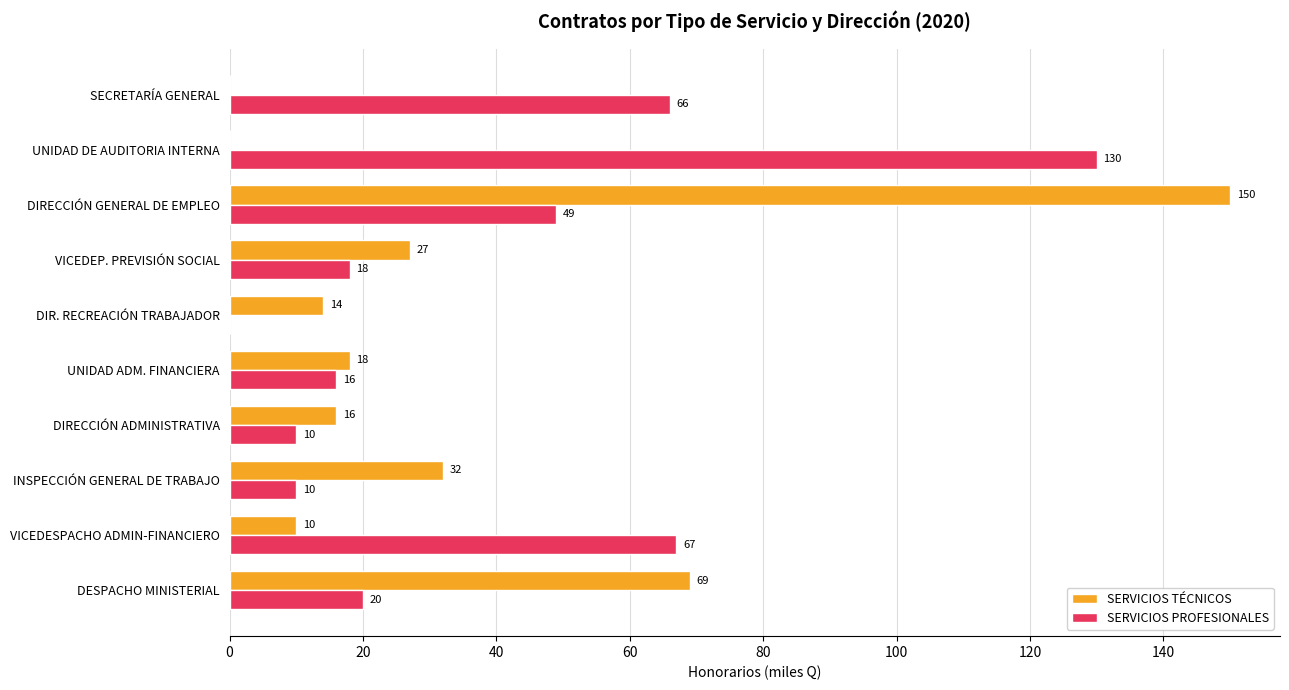

What is the maximum value shown in the chart?

150